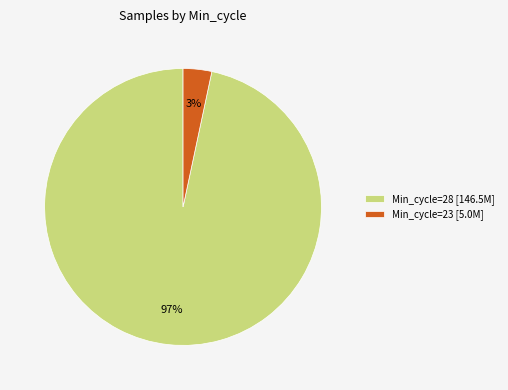

How many segments does this pie chart have?

2